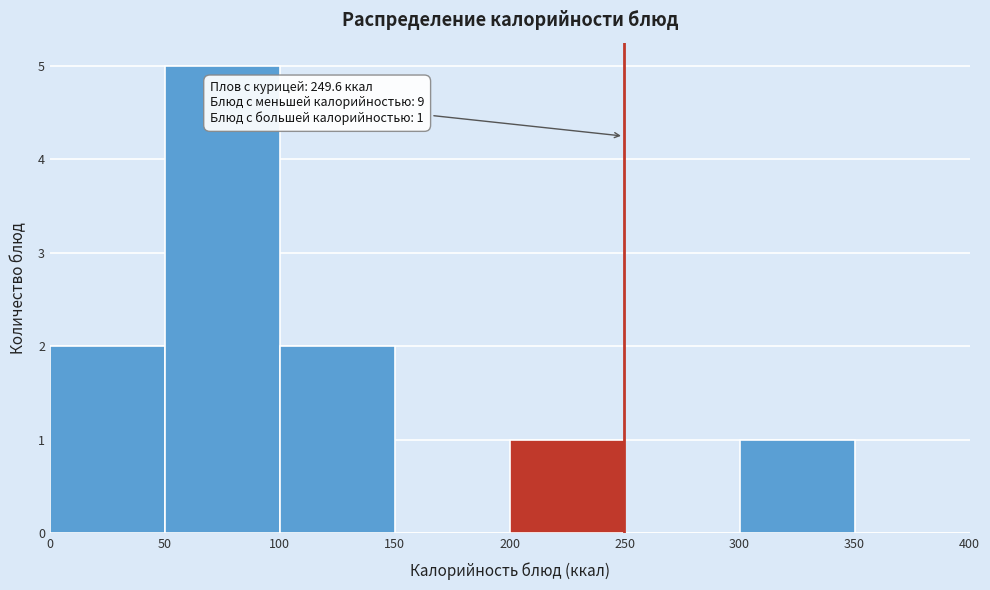

Over which range of the x-axis is the bar tallest?

50 to 100